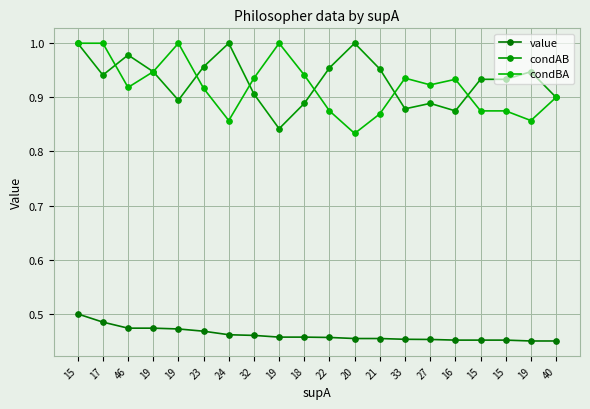

How many series are shown in this chart?

3